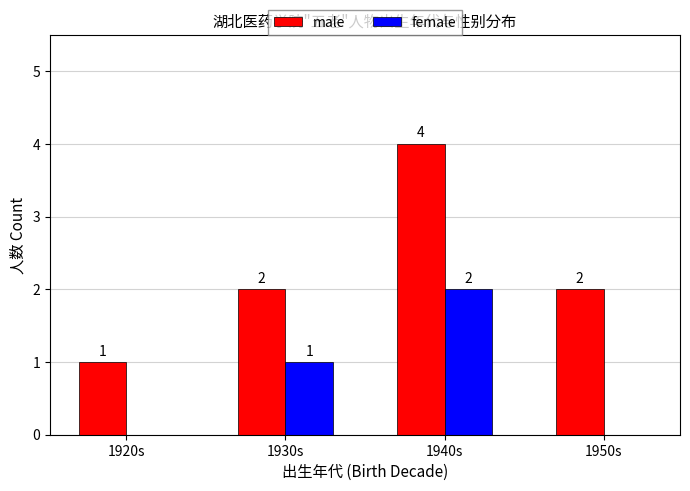

At which category is the sum across all series the highest?

1940s